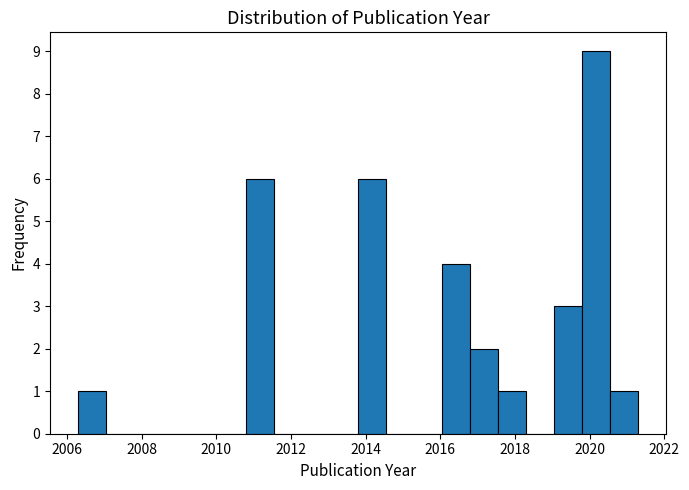

Read against the x-axis, roughly where is the centre of the tallest bar?

2020.2